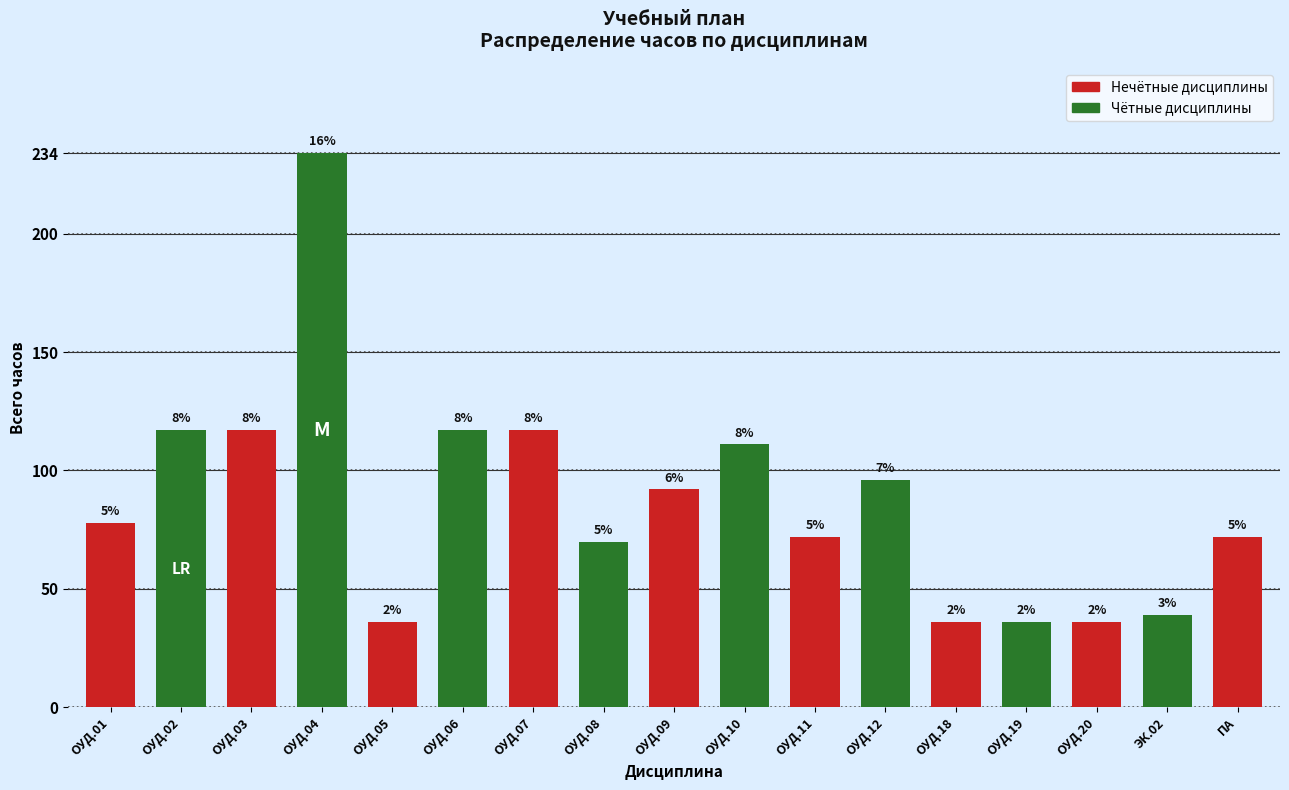

How many bars are there in total?

17